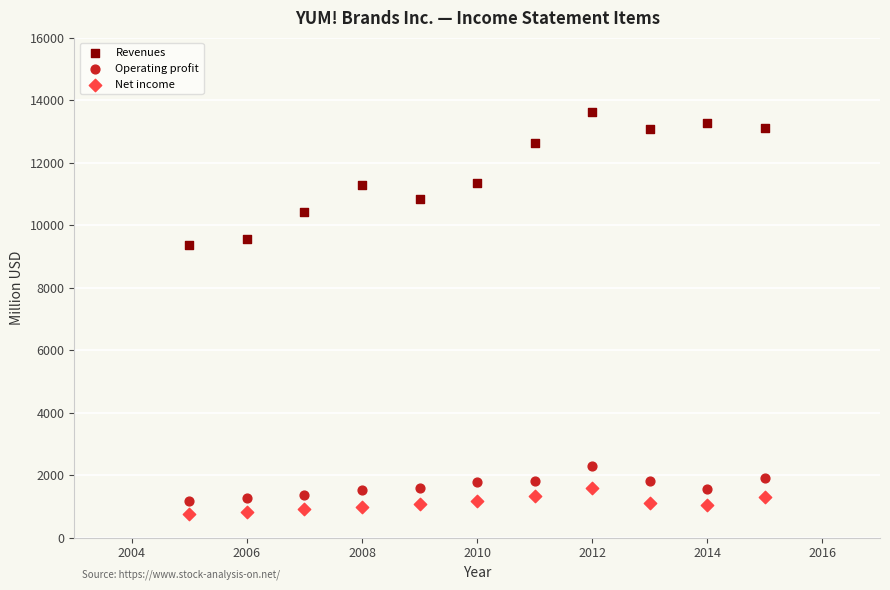

What is the X range (max minus min) for the scatter plot?

10